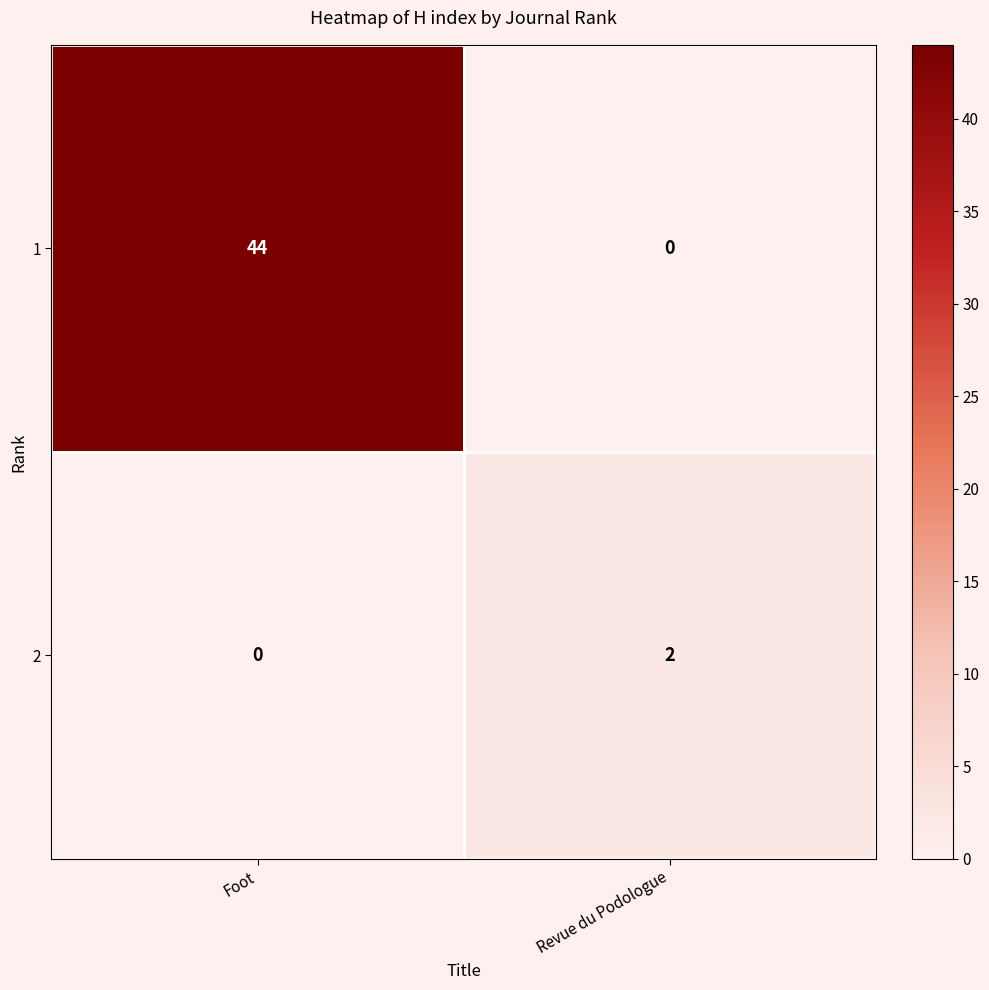

What is the maximum value for 1?

44